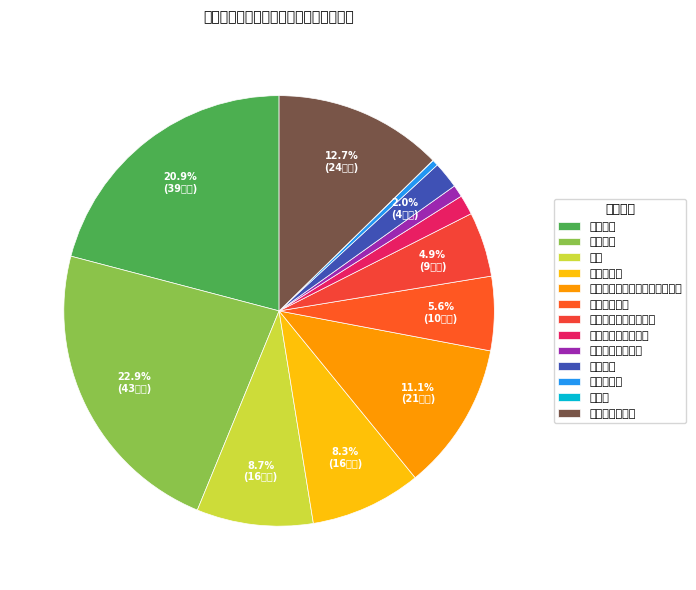

To the nearest percent, what is the difference between the largest and smallest slice percentages?

23%